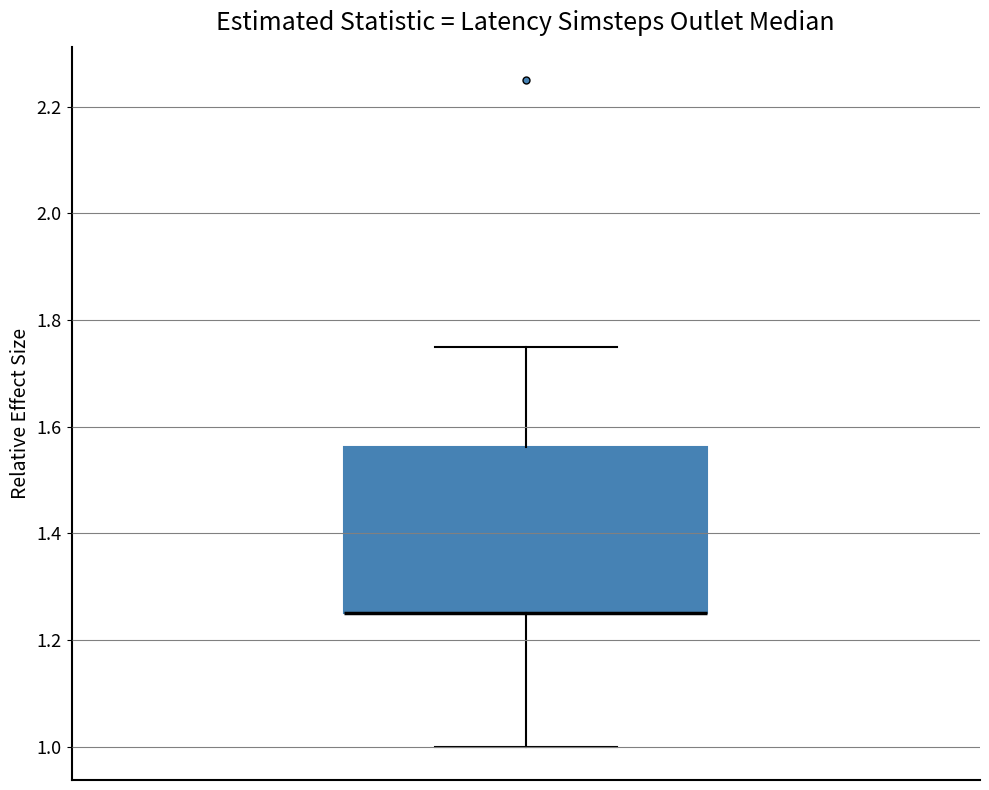

Where is the upper edge of the box on the y-axis? The values are not printed on the chart, so give them approximately, as read against the axis.

1.56